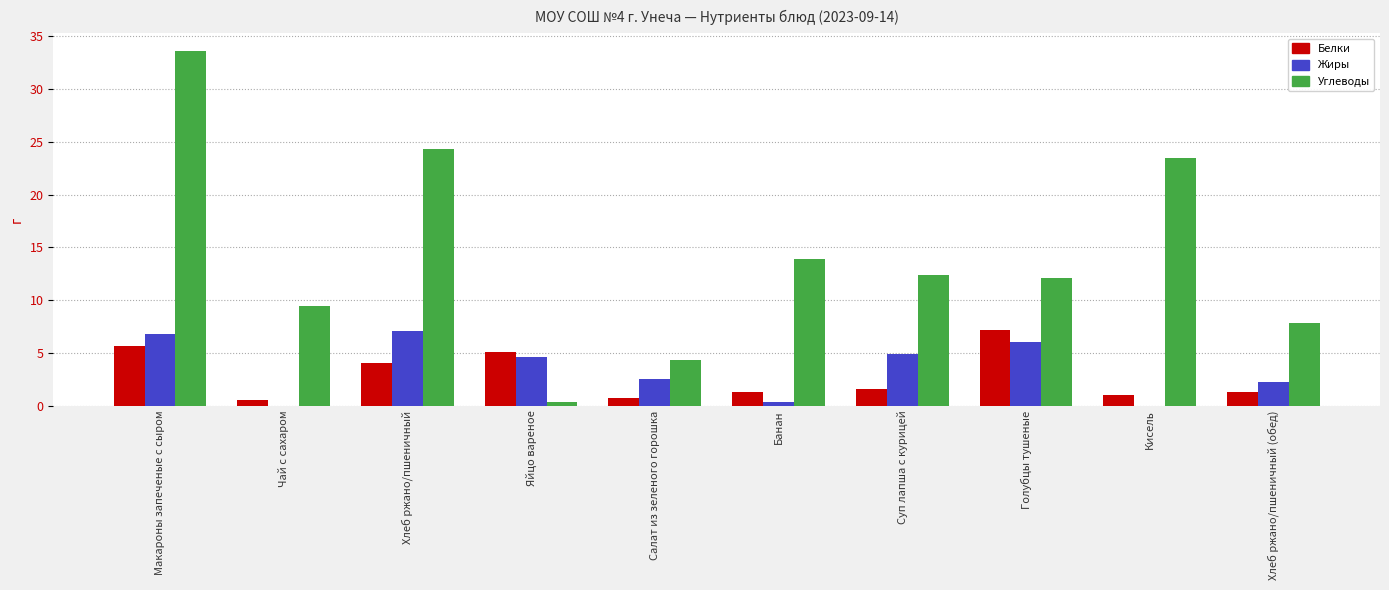

True or false: Жиры has a value of 4.9 at Суп лапша с курицей.

True